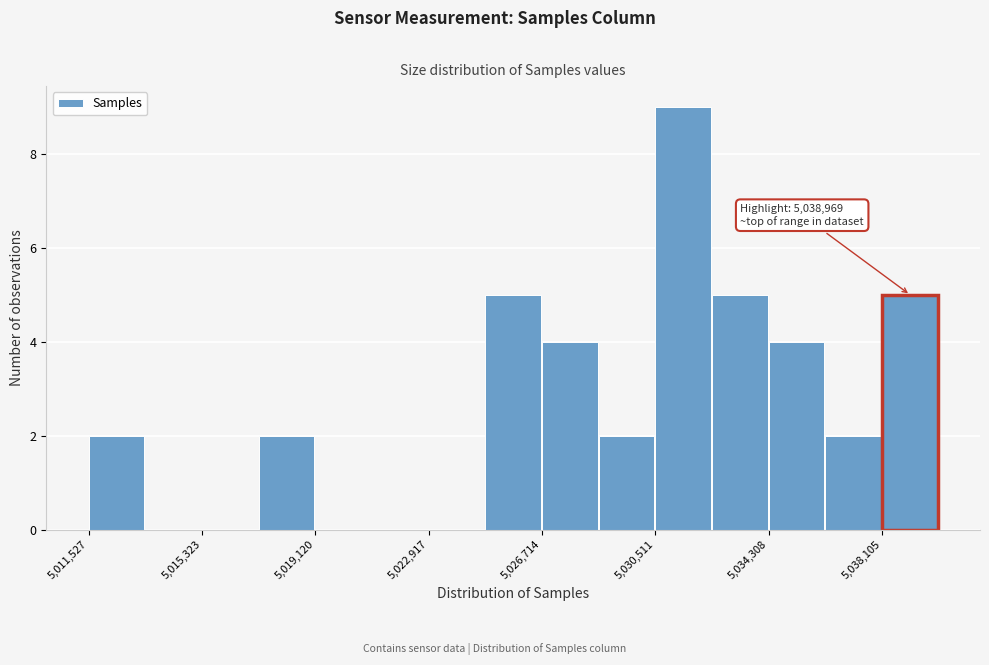

Around what value on the x-axis is the tallest bar? Give the approximate position of its centre, as read against the axis.

5031500